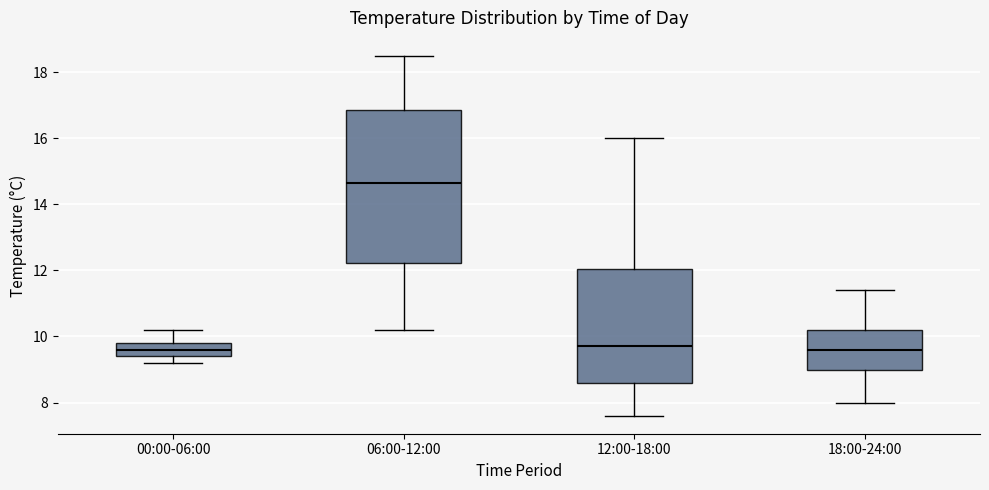

Reading left to right, read every box against the y-axis: the position of its median line, the range the box covers, and the ends of its whiskers. The values are not printed on the chart, so give them approximately, as read against the axis.

00:00-06:00: median 9.6, box 9.4 to 9.8, whiskers 9.2 to 10.2
06:00-12:00: median 14.6, box 12.2 to 16.8, whiskers 10.2 to 18.6
12:00-18:00: median 9.8, box 8.6 to 12.0, whiskers 7.6 to 16.0
18:00-24:00: median 9.6, box 9.0 to 10.2, whiskers 8.0 to 11.4